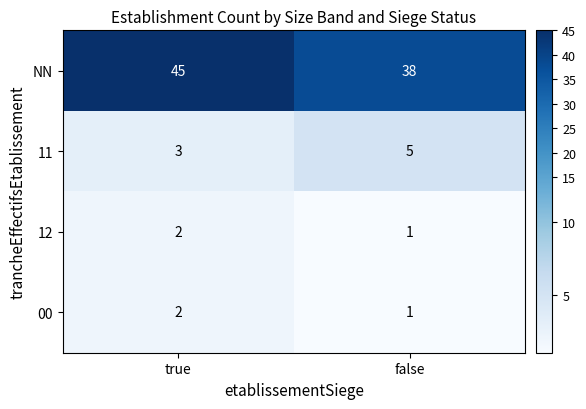

Reading left to right, extract all data points from this chart.

NN: true=45	false=38
11: true=3	false=5
12: true=2	false=1
00: true=2	false=1